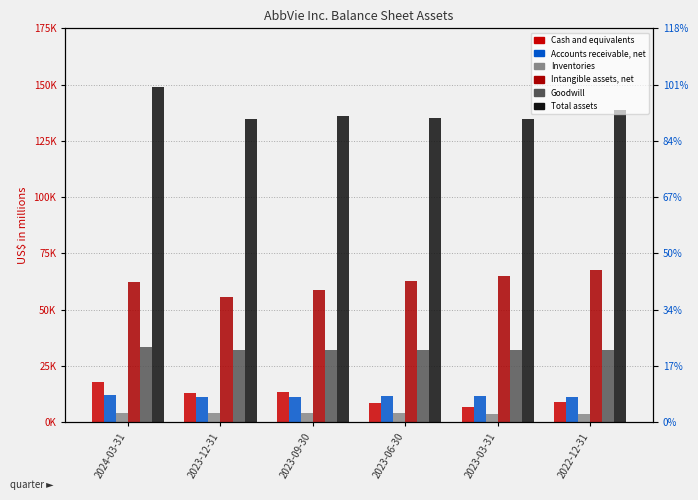

What is the label of the 5th bar from the right?

2023-12-31